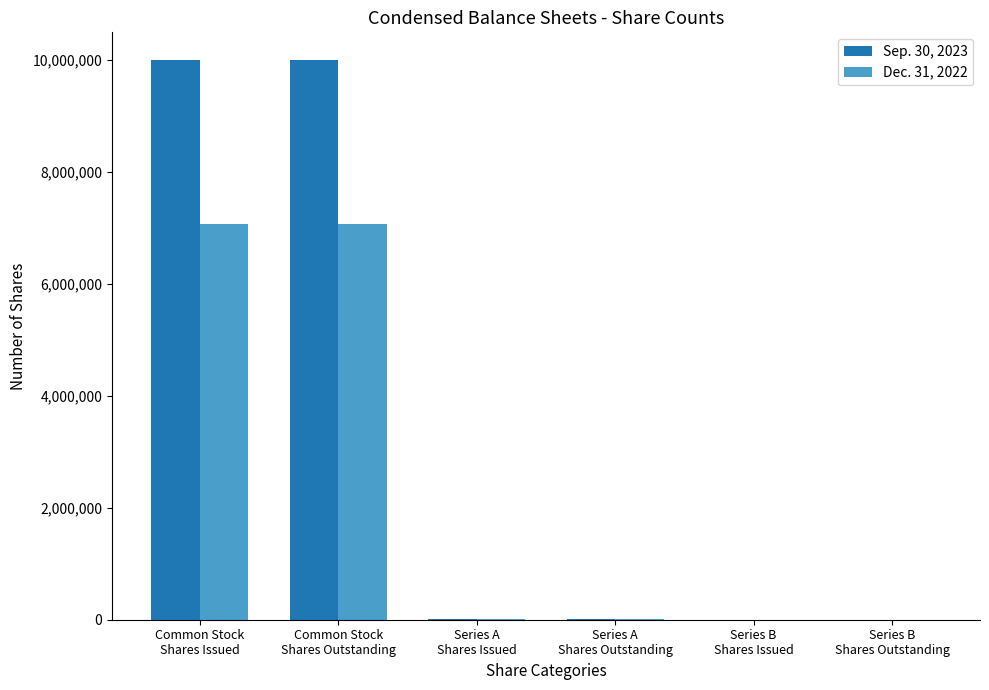

Which series has the largest total across all categories?

Sep. 30, 2023